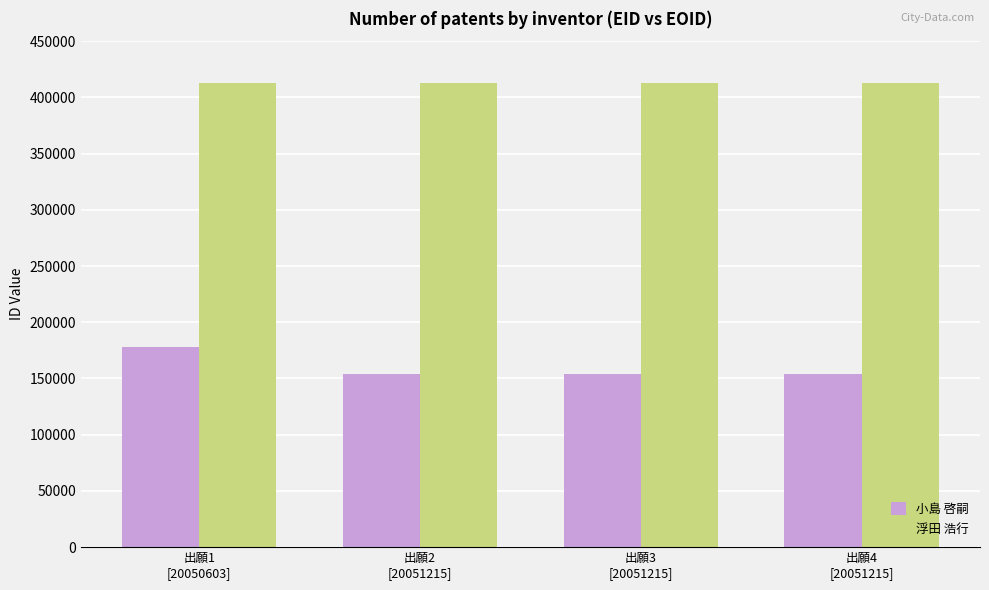

What is the value of the 小島 啓嗣 bar at the 1st from the left?

177806